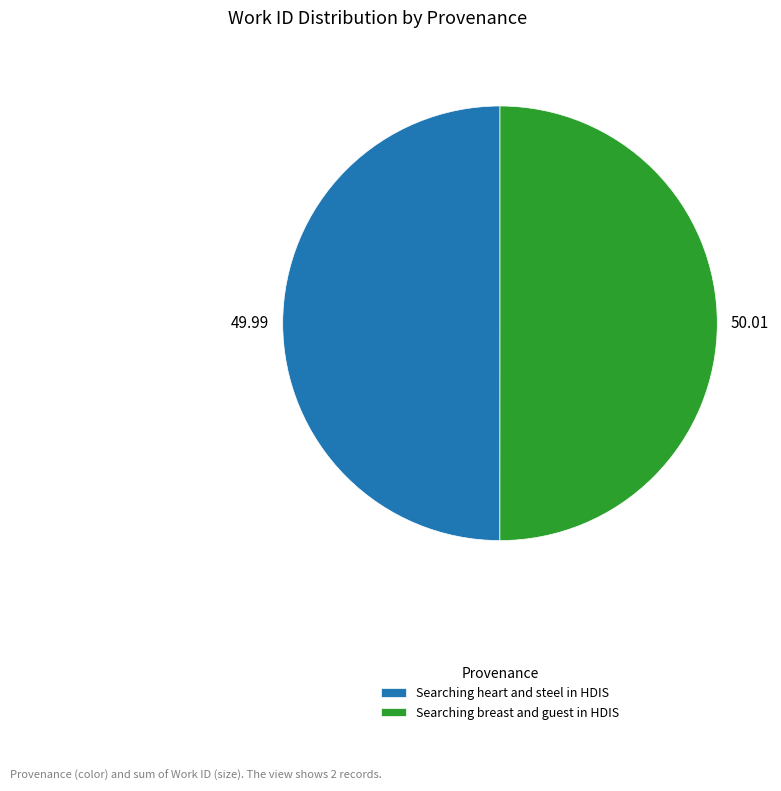

Is it true that Searching breast and guest in HDIS is 50% of the pie?

True